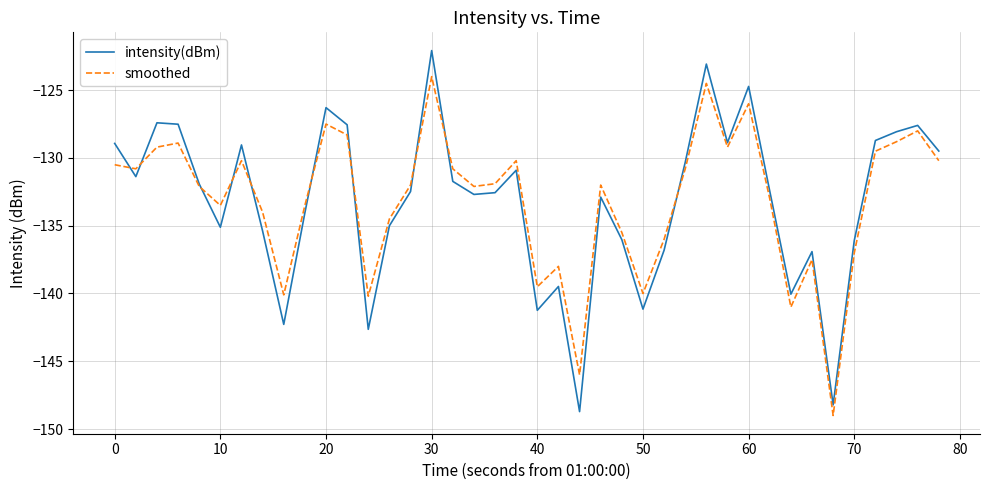

Which series has the largest range (max minus min)?

intensity(dBm)